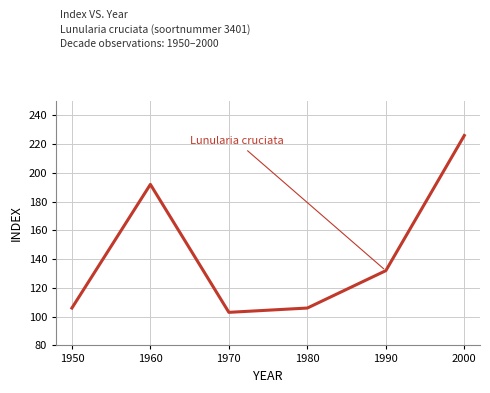

What is the change in value from 1970 to 1980?

+3